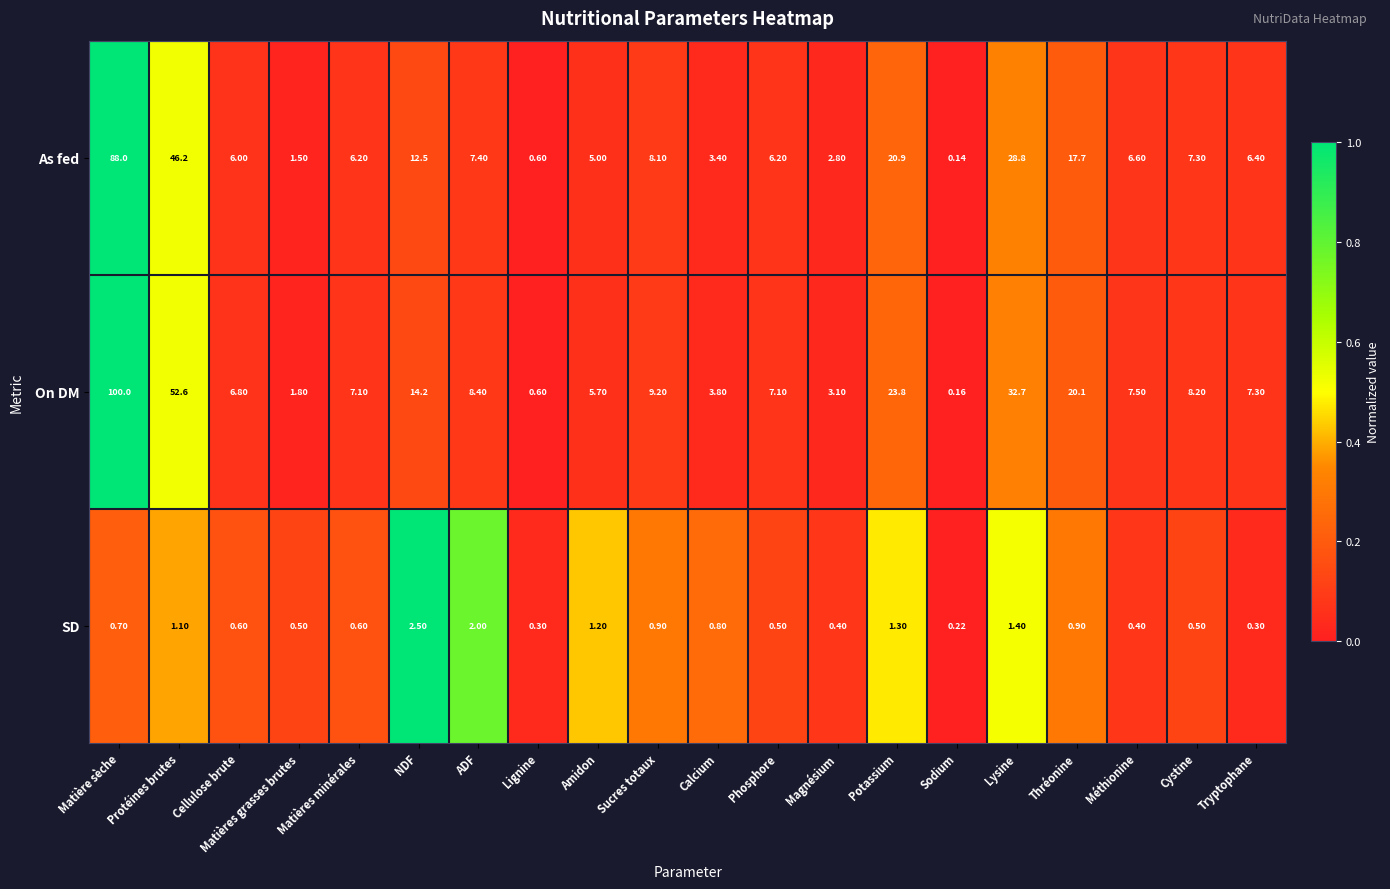

At which category does the chart reach its peak across all series?

Matière sèche